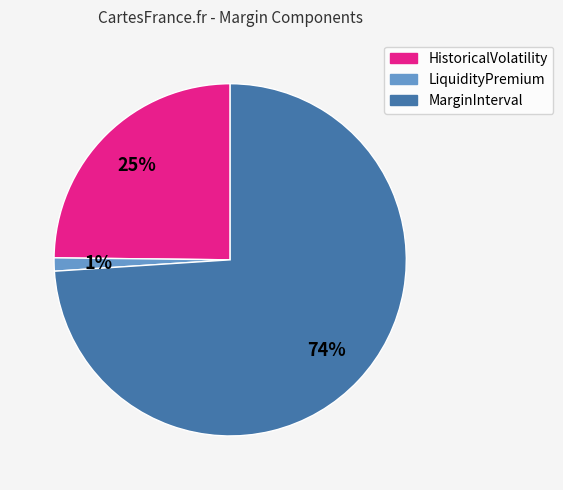

To the nearest percent, what percentage of the pie is LiquidityPremium?

1%